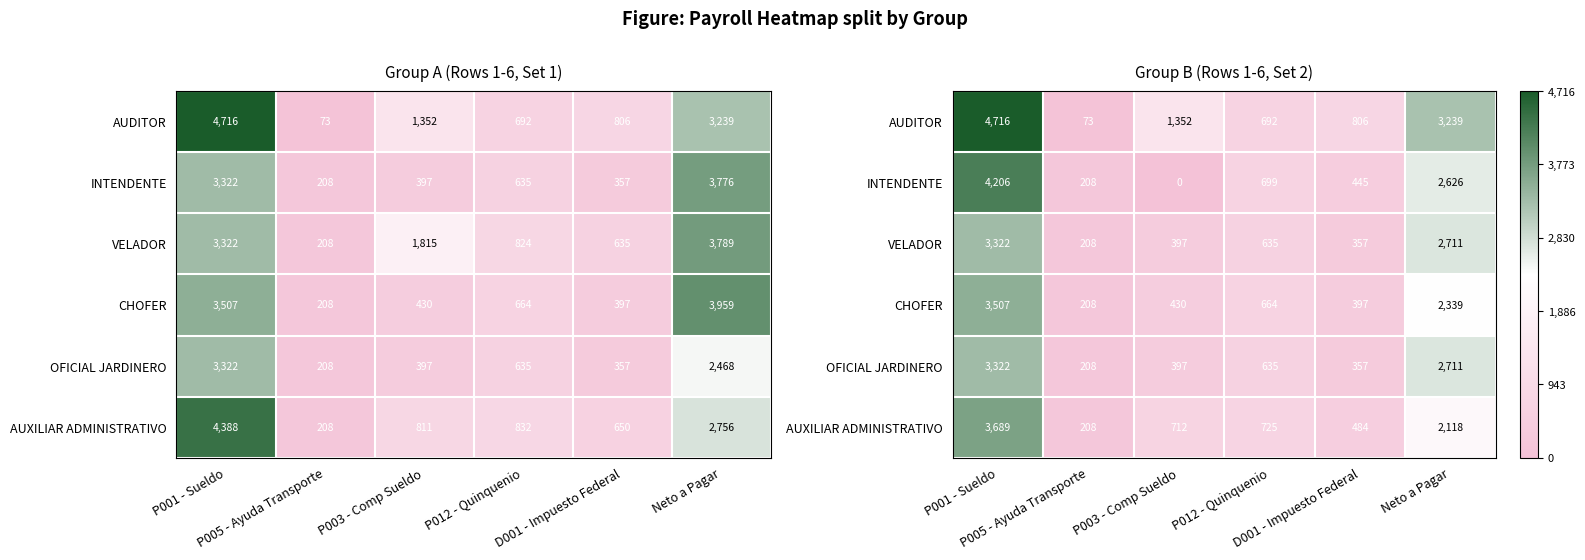

At how many categories does at least one series exceed 3943?

1